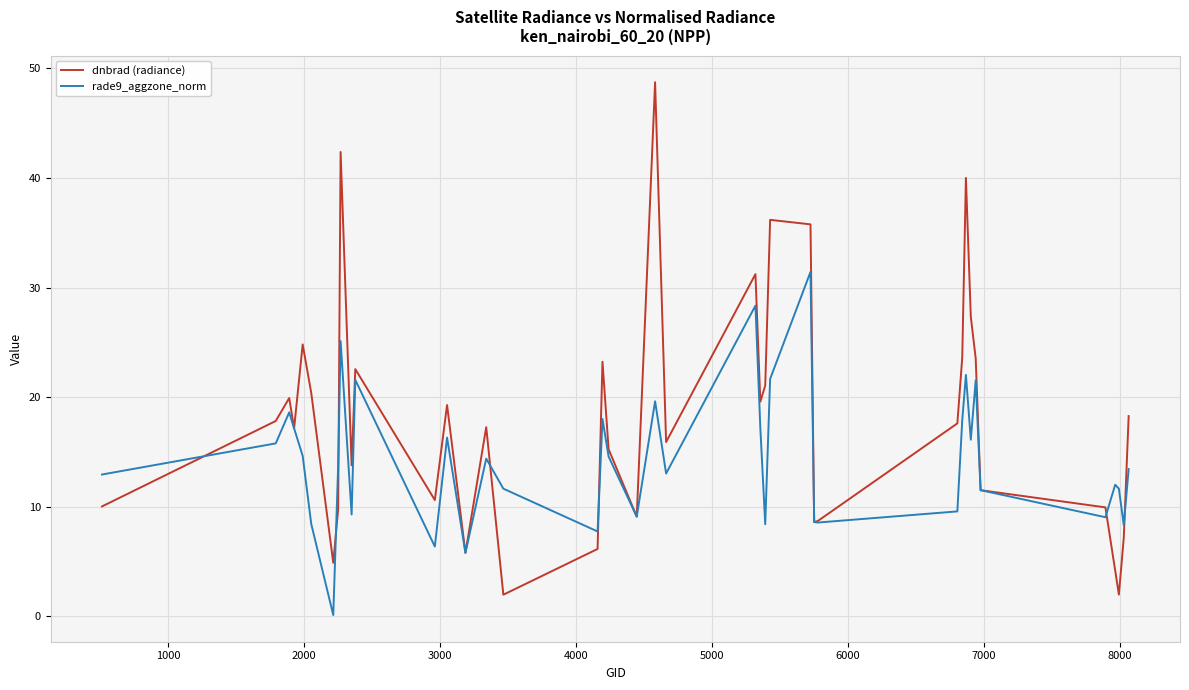

Does the chart display data point markers on the line(s)?

No